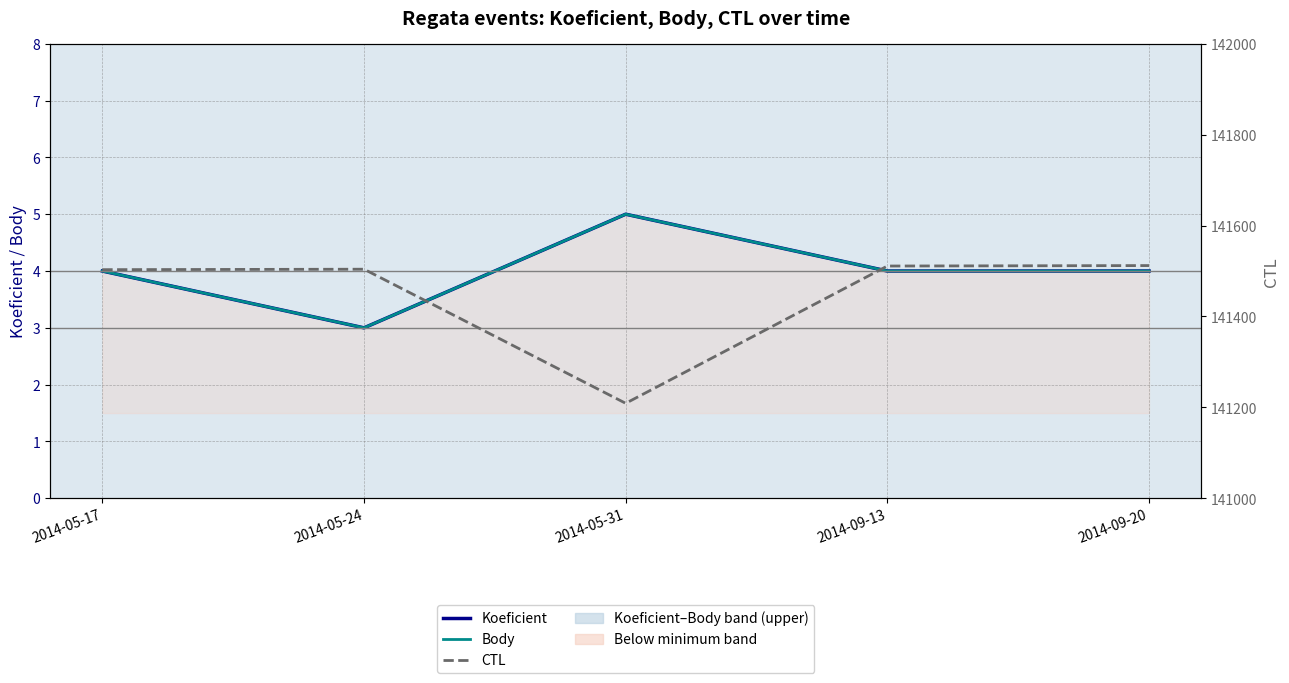

True or false: CTL and Koeficient intersect in this chart.

False